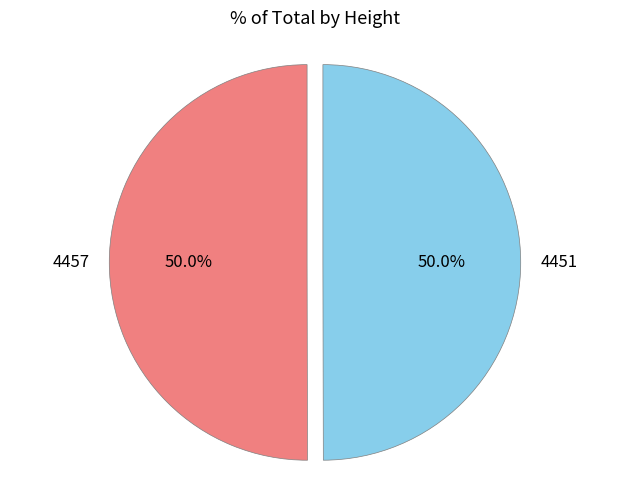

What percentage do 4451 and 4457 together represent?

100.0%